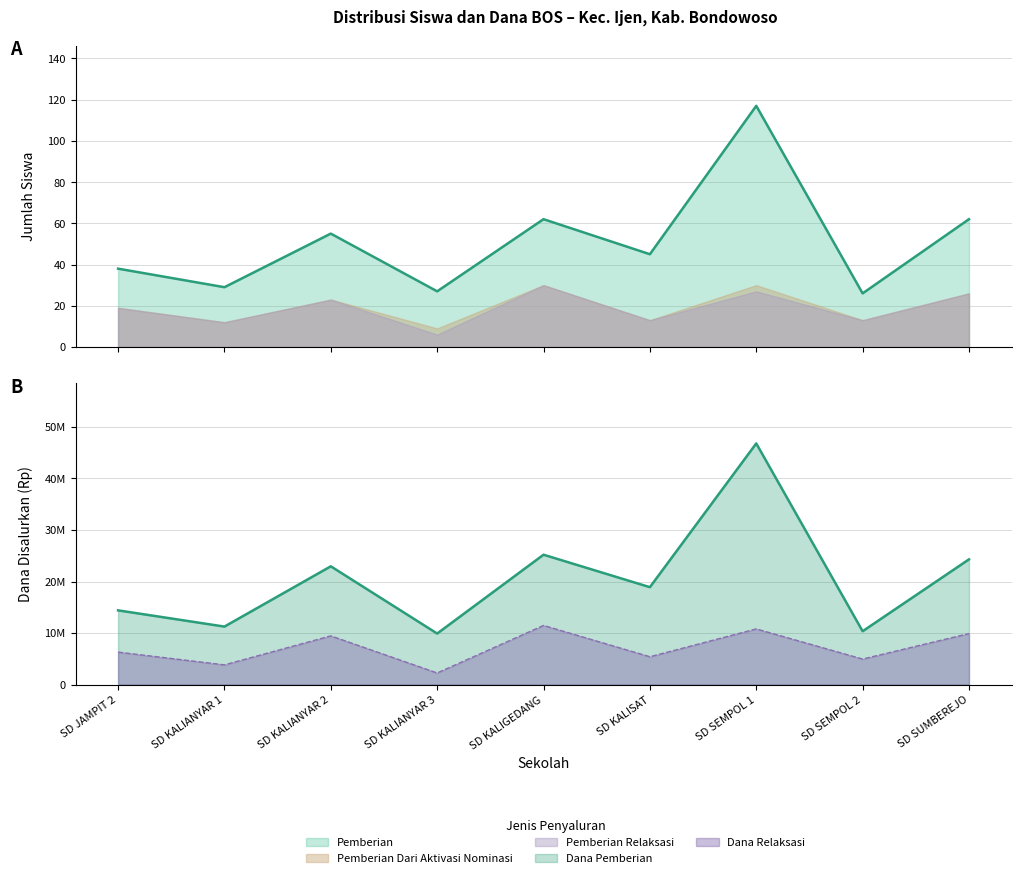

Rank the series by their maximum value, from highest to lowest.

Dana Pemberian, Dana Relaksasi, Pemberian, Pemberian Relaksasi, Pemberian Dari Aktivasi Nominasi